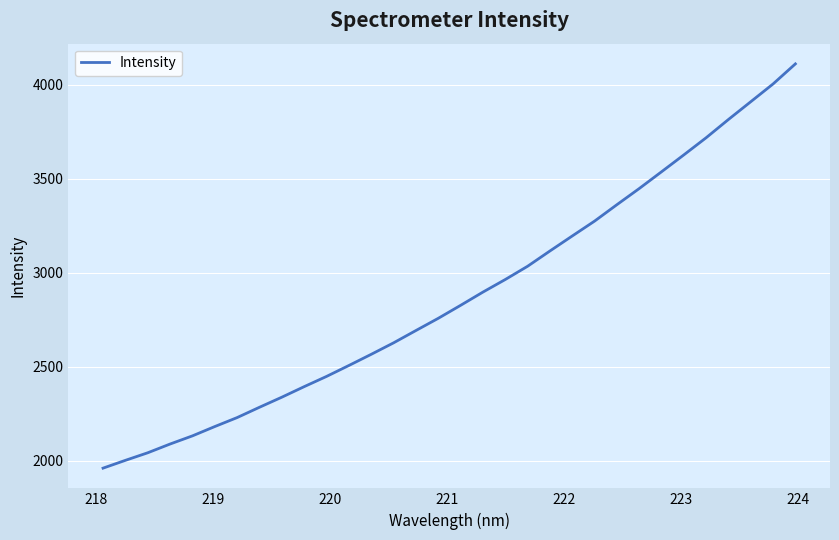

Is this an area chart (filled region under the line)?

No